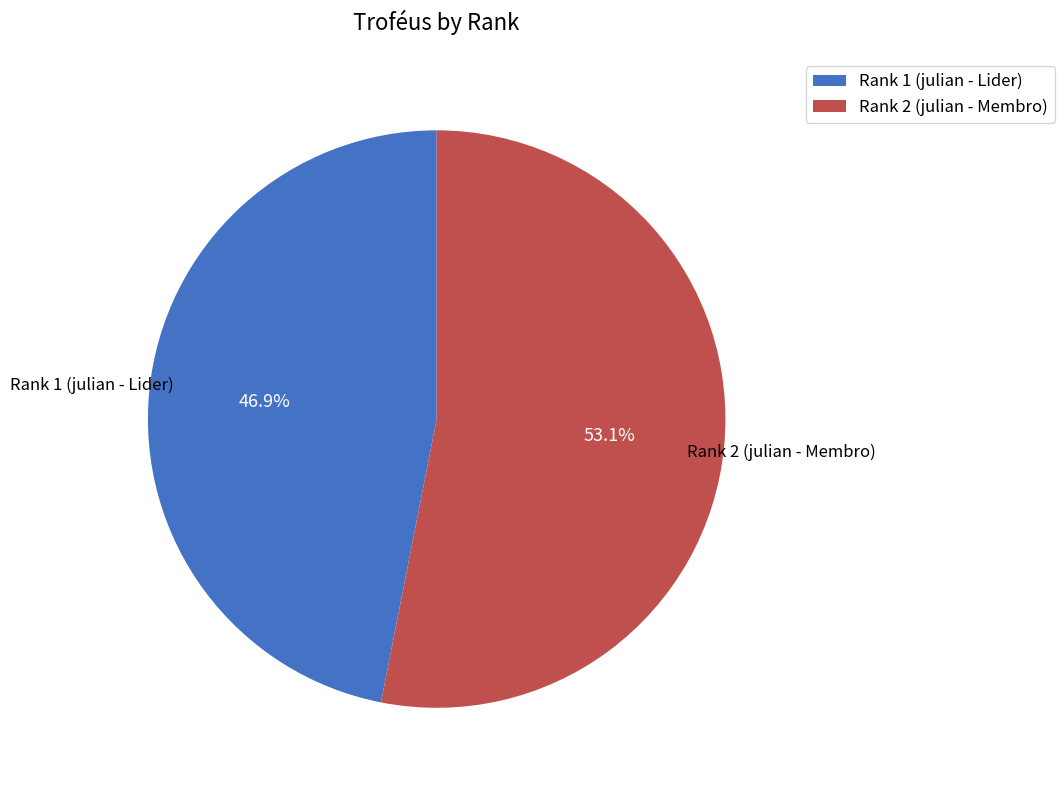

To the nearest percent, what is the average slice percentage?

50%